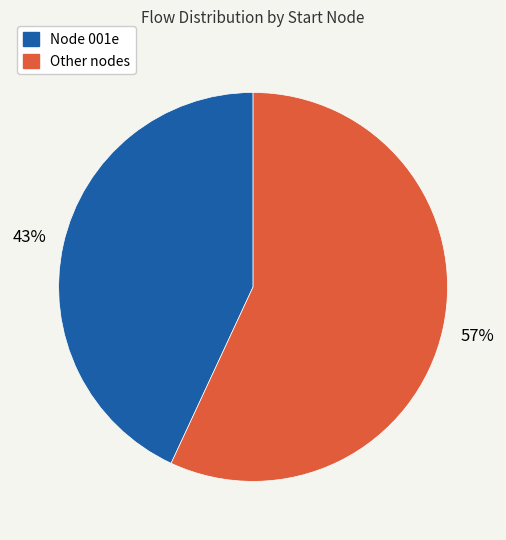

To the nearest percent, what is the difference between the largest and smallest slice percentages?

14%